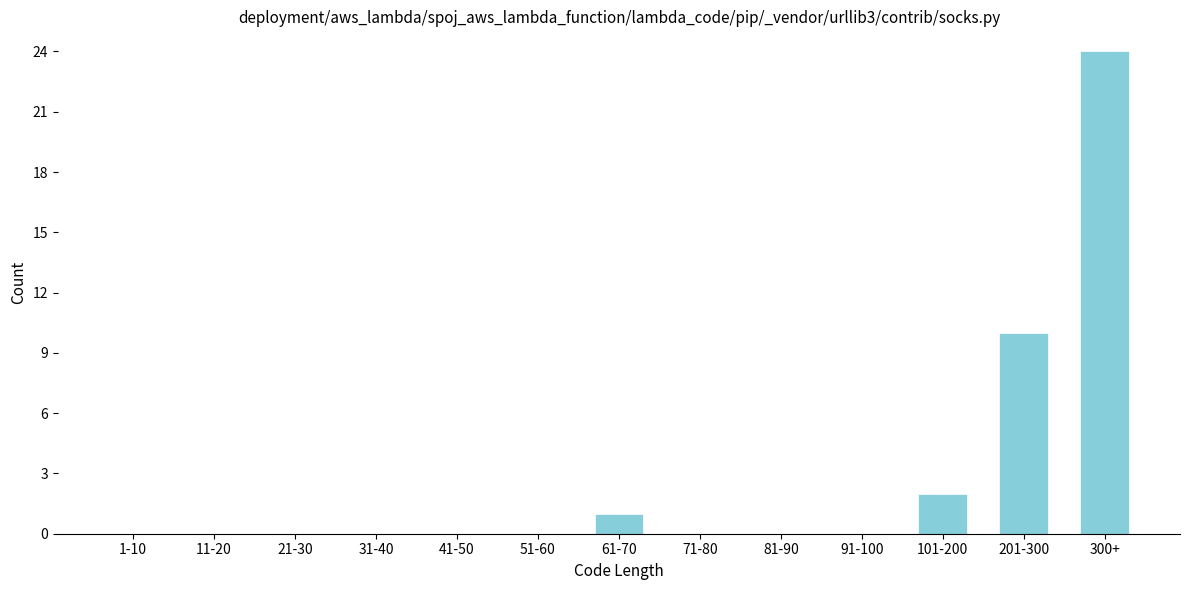

Reading left to right, list all the values displayed in this chart.

1-10=0	11-20=0	21-30=0	31-40=0	41-50=0	51-60=0	61-70=1	71-80=0	81-90=0	91-100=0	101-200=2	201-300=10	300+=24